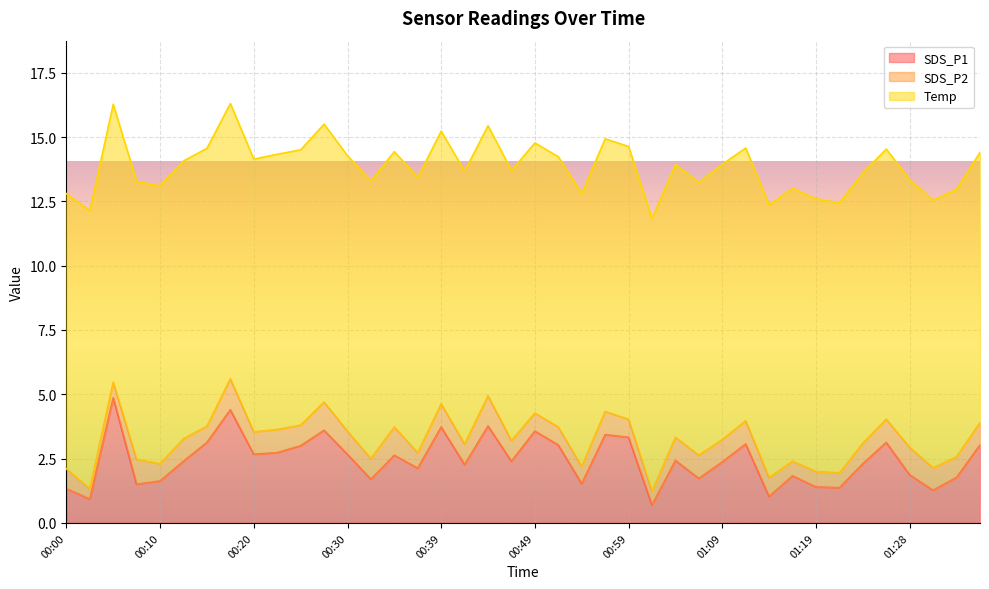

At which label is SDS_P1 closest to 2?

00:37